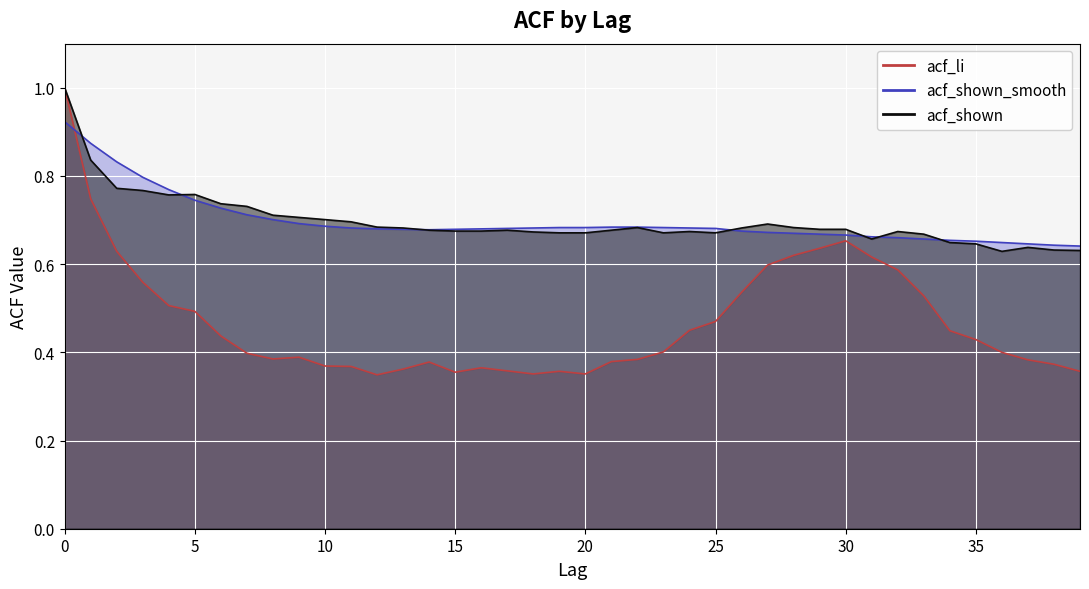

What is the difference between the highest and lowest values at 12?

0.3